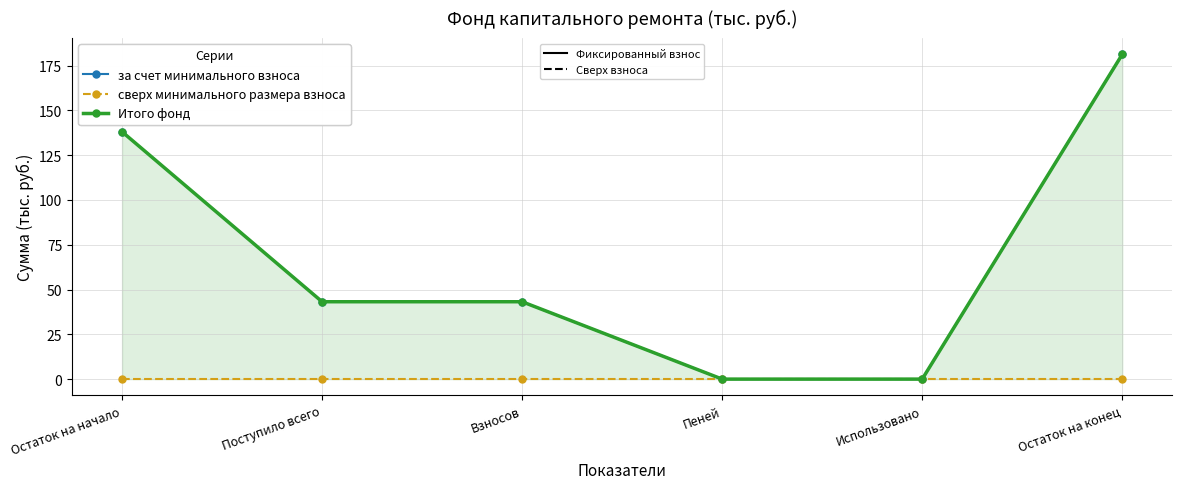

True or false: за счет минимального взноса has more than 1 interior local peaks.

False